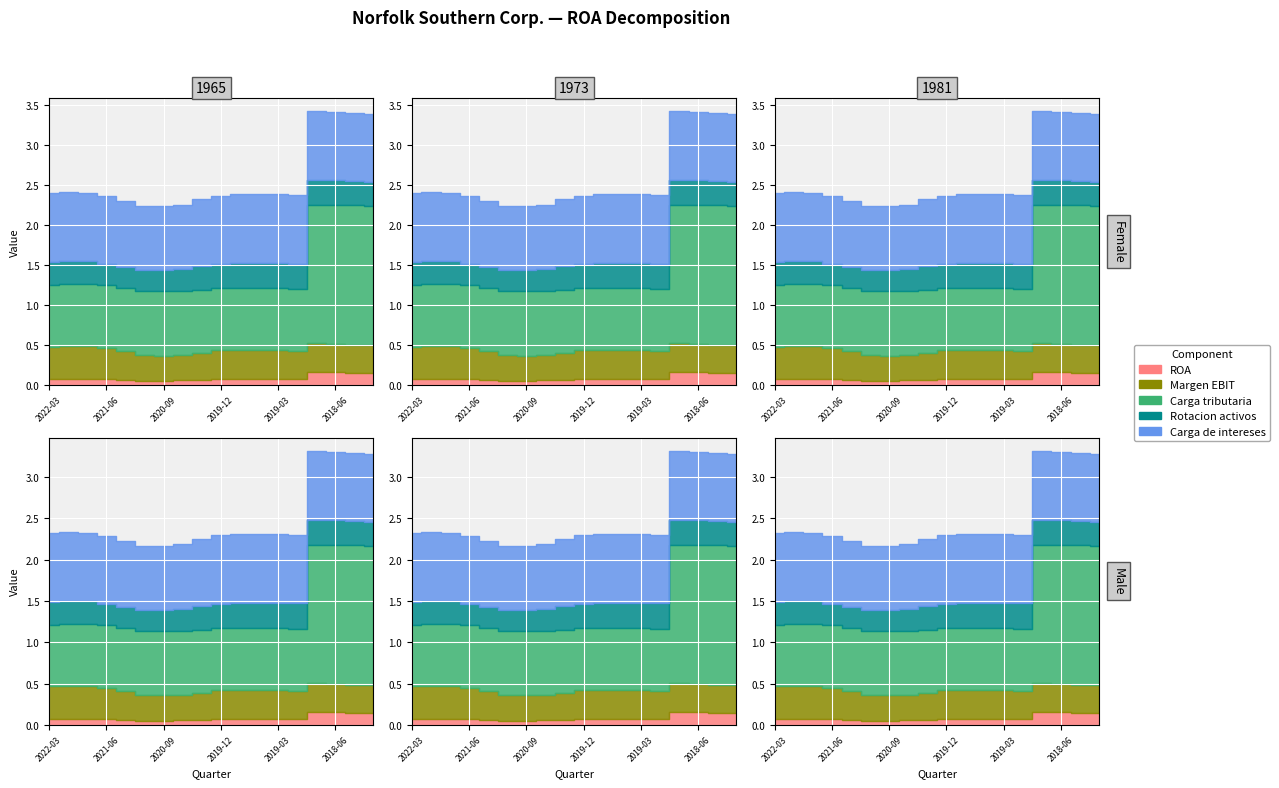

At which category is the sum across all series the highest?

2018-09-30